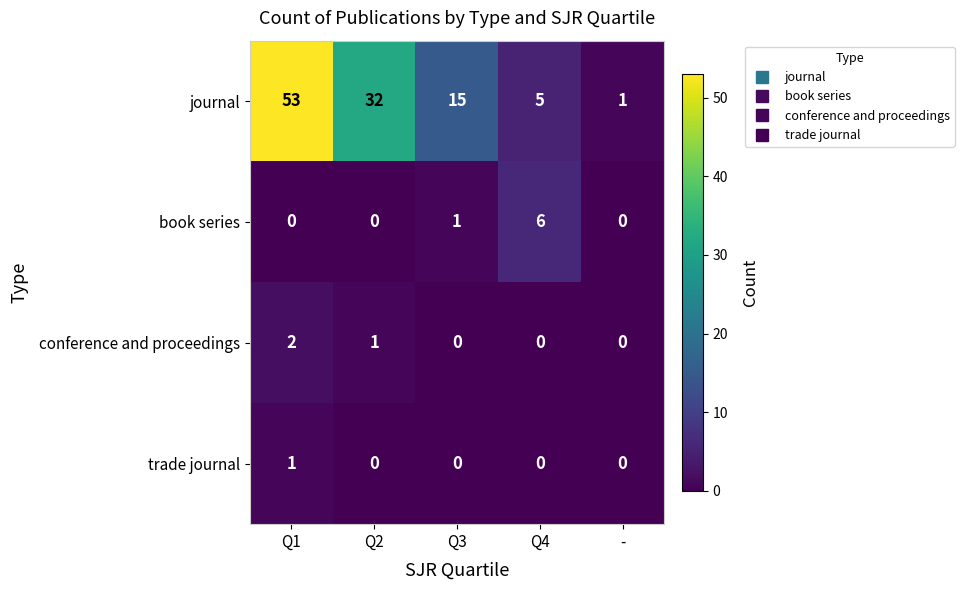

Reading right to left, list all the values displayed in this chart.

journal: -=1	Q4=5	Q3=15	Q2=32	Q1=53
book series: -=0	Q4=6	Q3=1	Q2=0	Q1=0
conference and proceedings: -=0	Q4=0	Q3=0	Q2=1	Q1=2
trade journal: -=0	Q4=0	Q3=0	Q2=0	Q1=1